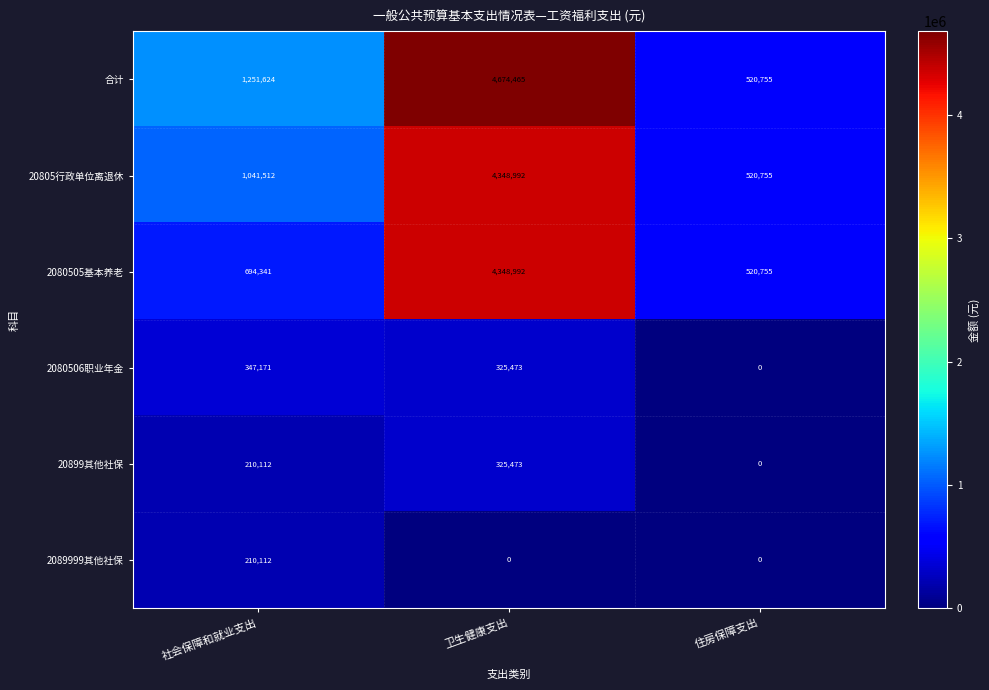

The 2080505基本养老 series shows 694341 at 社会保障和就业支出. True or false?

True